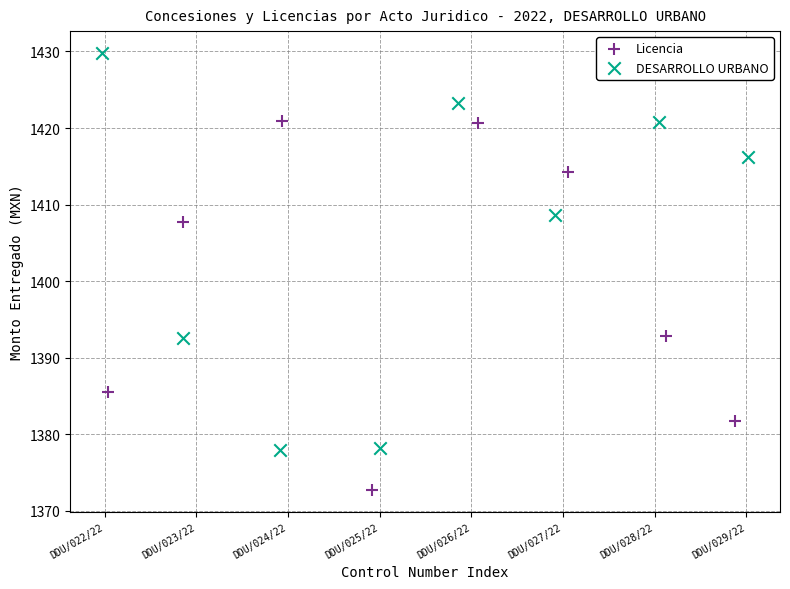

Which series contains the lowest Y value?

Licencia